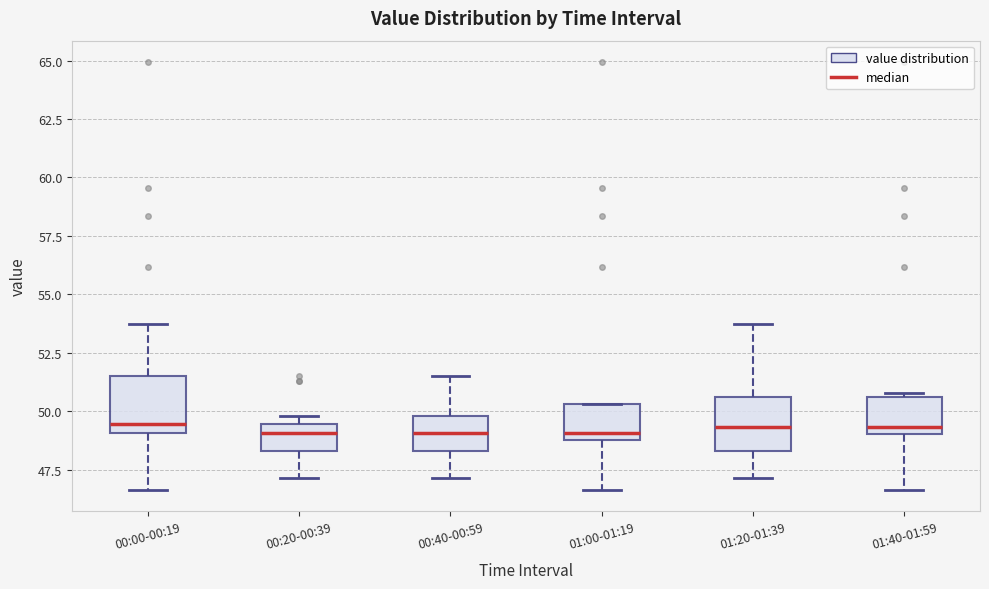

Where is the upper edge of the box for 00:40-00:59 on the y-axis? The values are not printed on the chart, so give them approximately, as read against the axis.

50.0